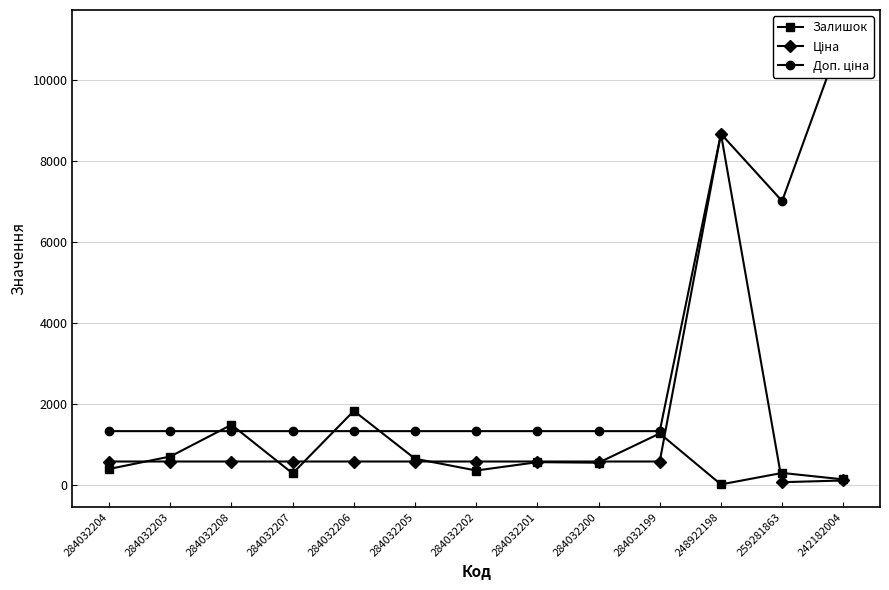

Which series has the largest range (max minus min)?

Доп. ціна